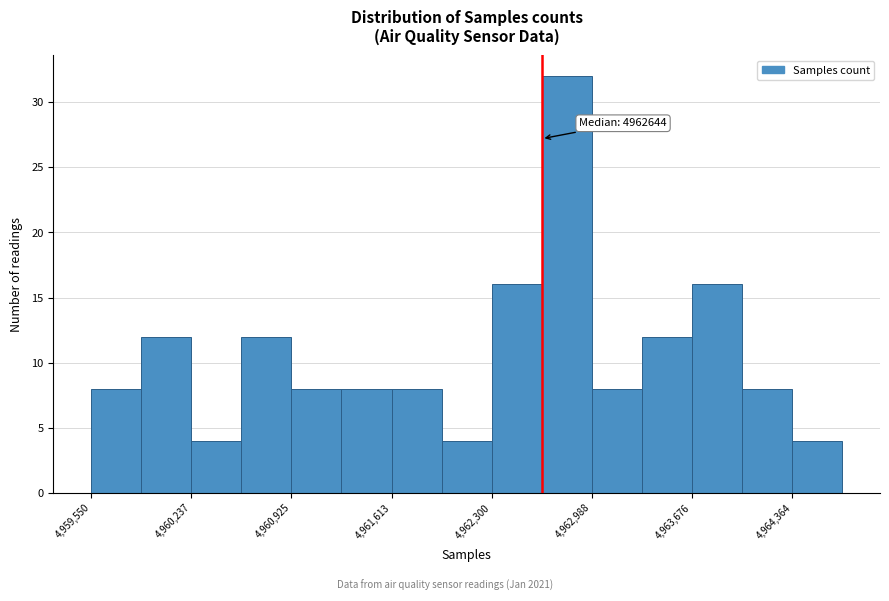

Read against the x-axis, roughly where is the centre of the tallest bar?

4962800